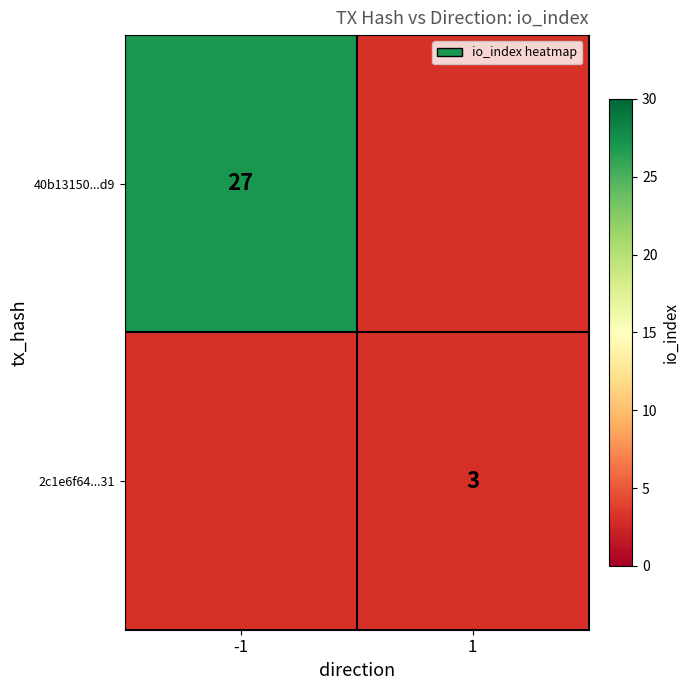

True or false: 40b13150...d9 has a value of 47 at -1.

False